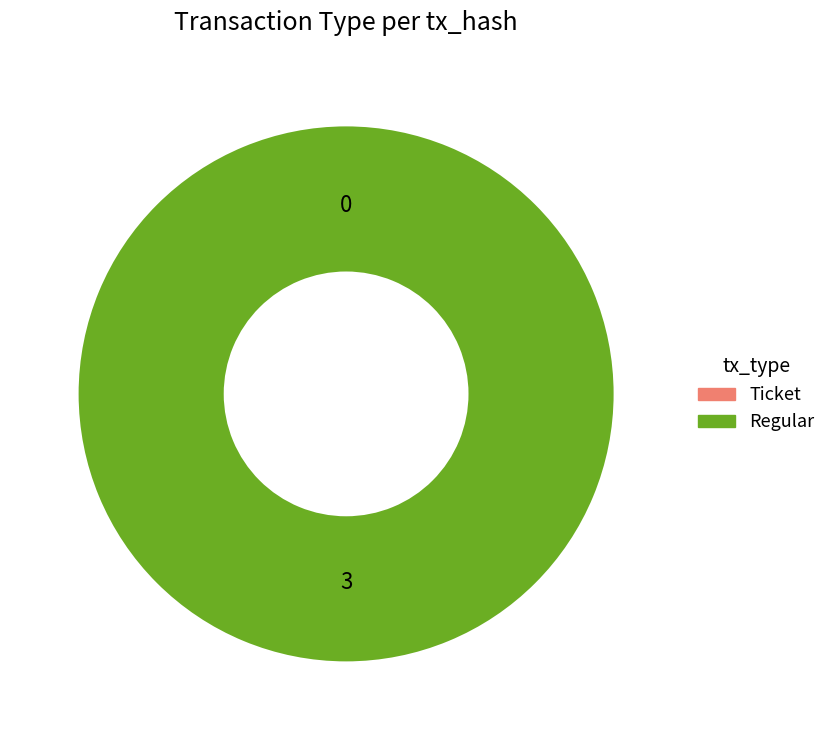

Which has a higher value, Ticket or Regular?

Regular